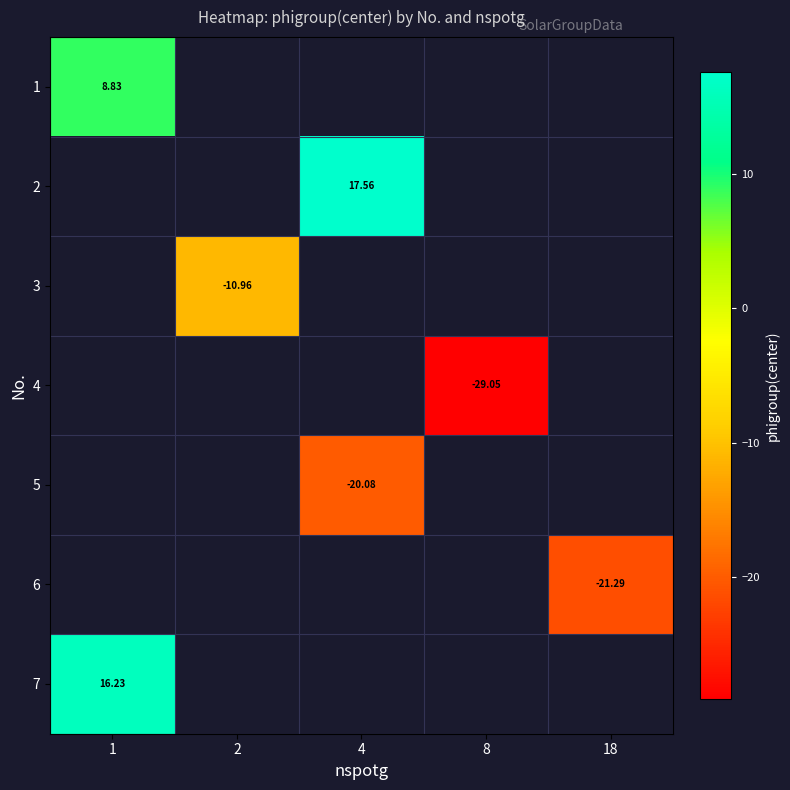

How many data points does each series have?

5